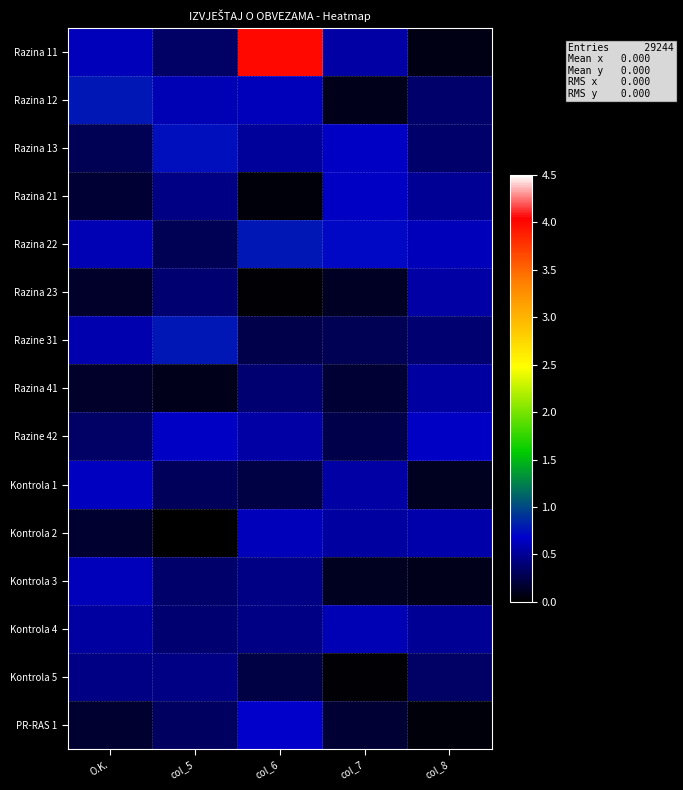

List the series in order of their peak value, highest first.

Razina 11, Razina 12, Razina 22, Razine 31, Razina 13, PR-RAS 1, Razine 42, Razina 21, Kontrola 1, Kontrola 2, Kontrola 3, Kontrola 4, Razina 23, Razina 41, Kontrola 5